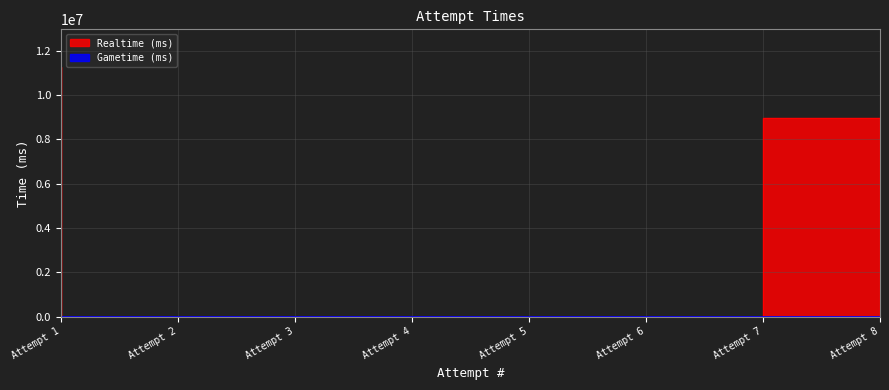

The chart shows a value of 3913520 at Attempt 4. True or false?

False